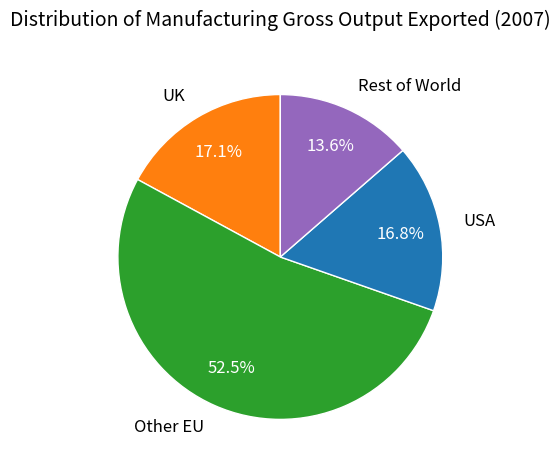

Which category has the biggest portion of the pie?

Other EU